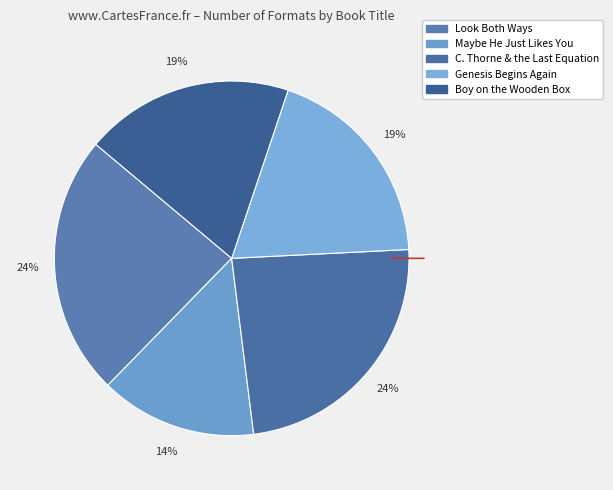

How many slices are in this pie chart?

5